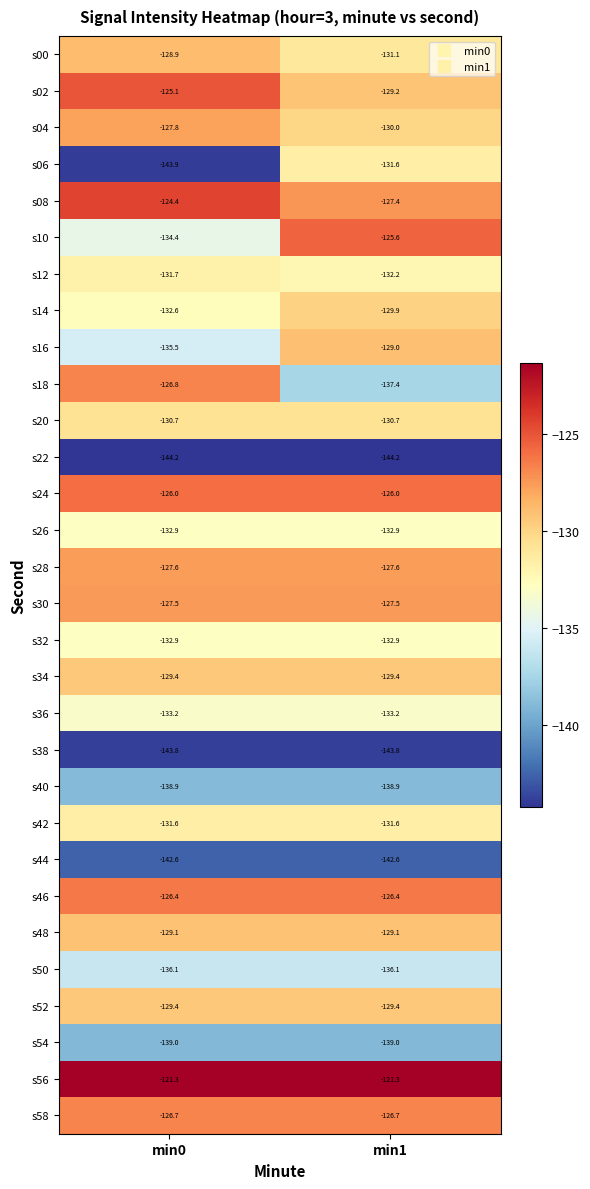

Which series has the widest spread of values?

s06